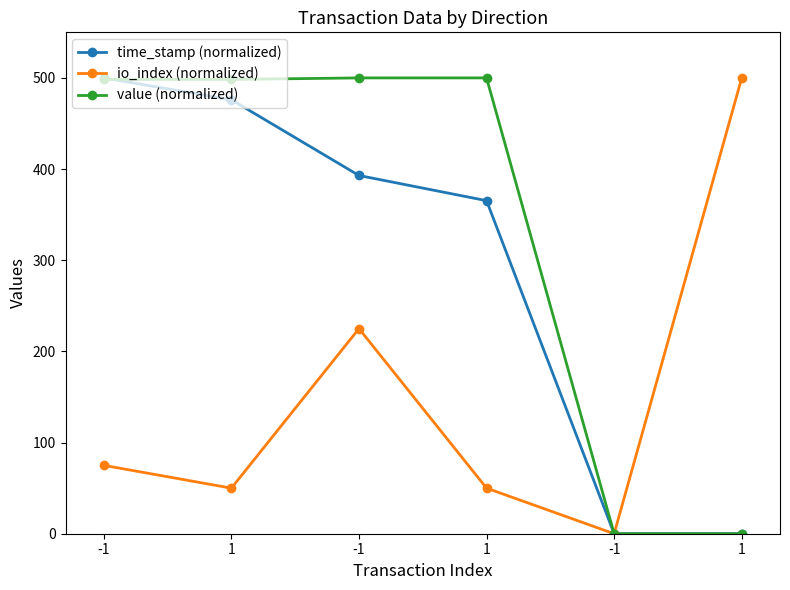

What are all the series names shown in the legend?

time_stamp (normalized), io_index (normalized), value (normalized)